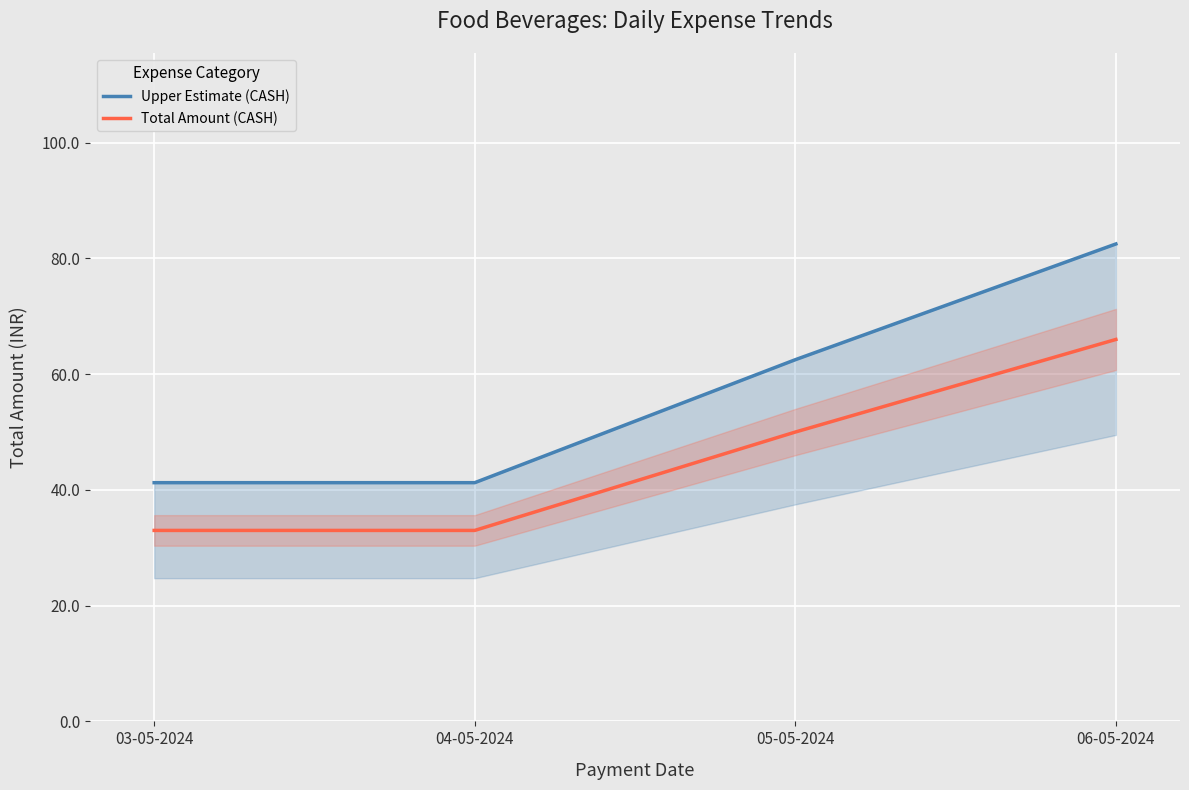

What position from the left is 04-05-2024?

2